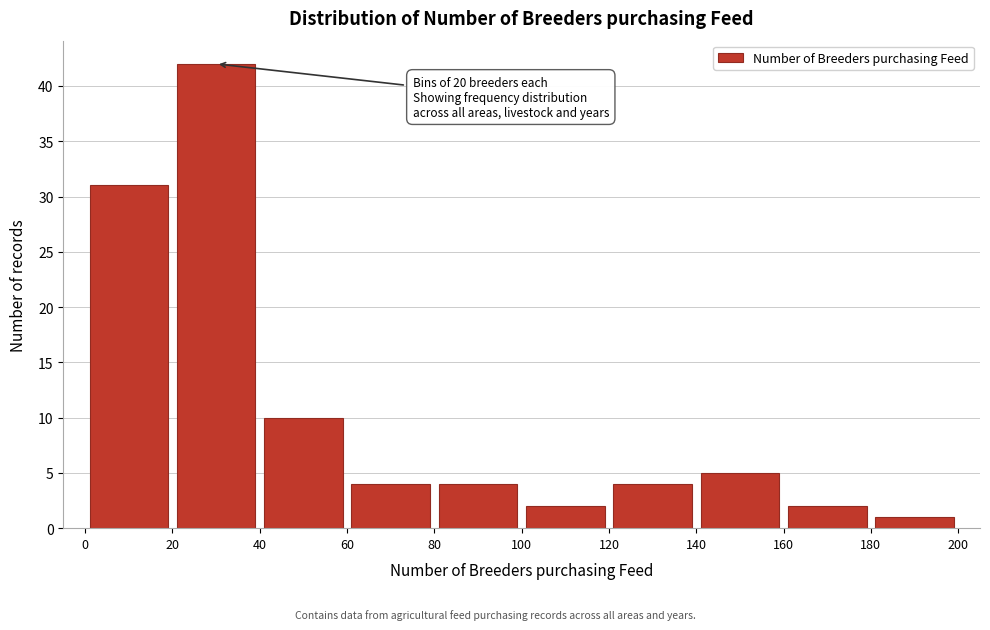

Which range on the x-axis has the tallest bar?

20 to 40